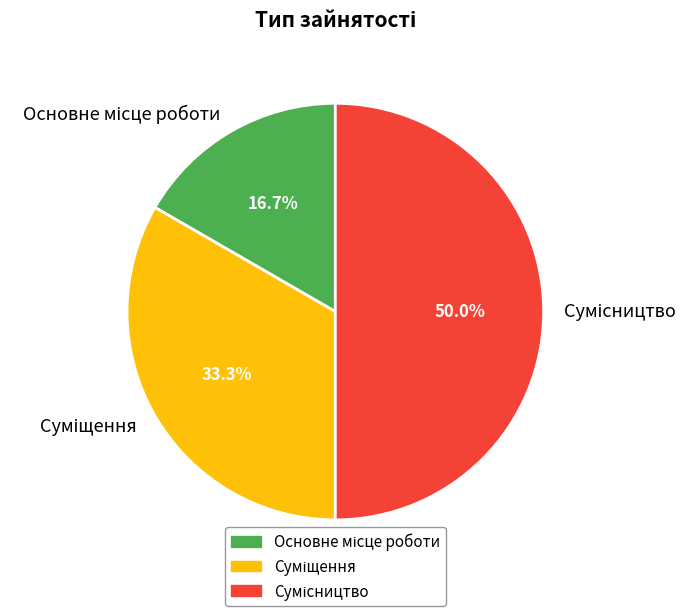

Is it true that Сумісництво is 50% of the pie?

True